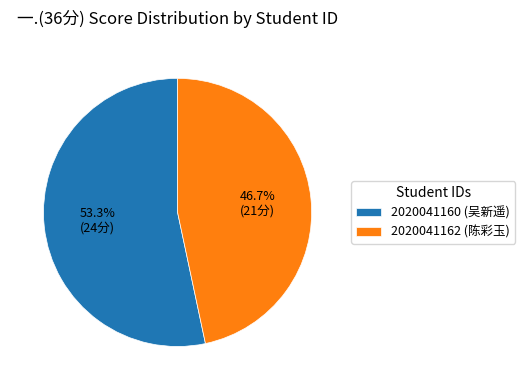

Is 2020041162 the majority of the pie?

No